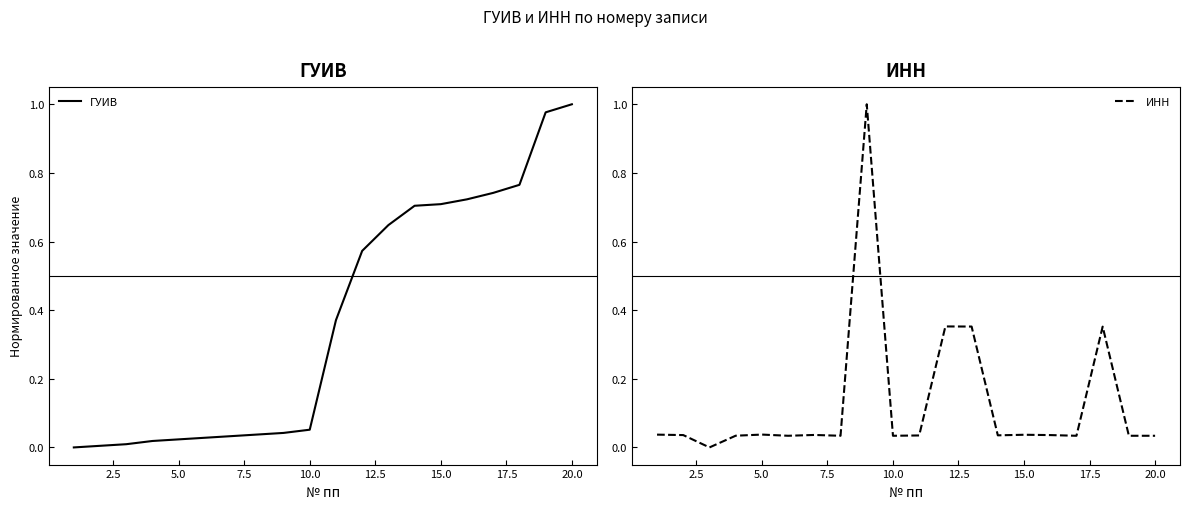

How many intersections are there between ГУИВ and ИНН?

5